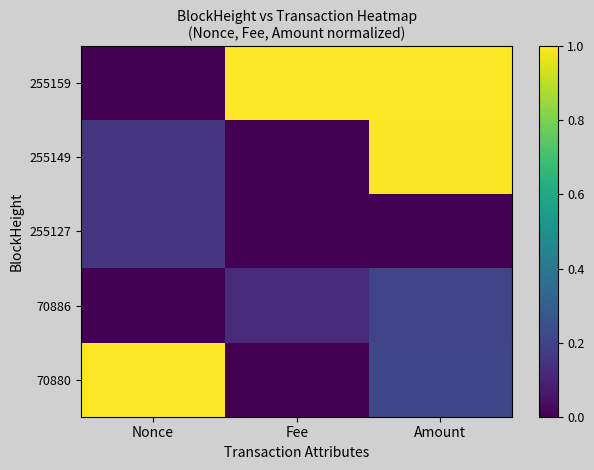

Which series has the largest range (max minus min)?

70880